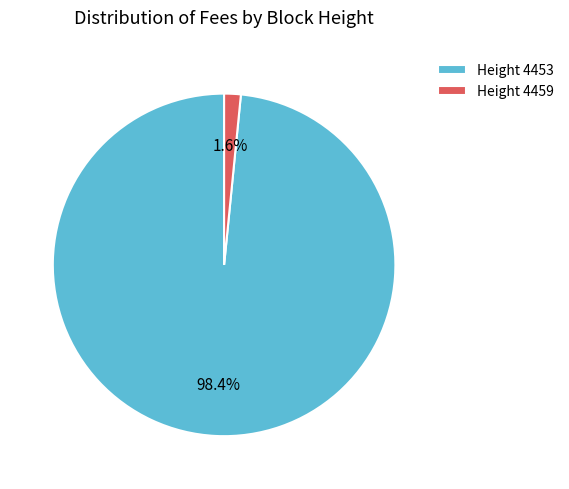

Between Height 4459 and Height 4453, which is larger?

Height 4453